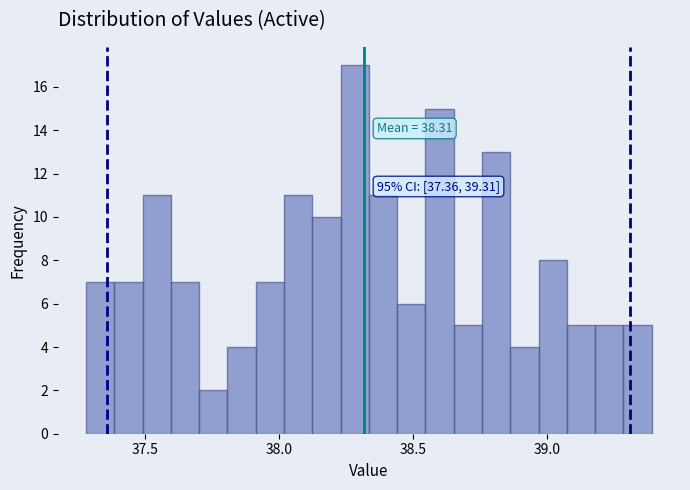

Around what value on the x-axis is the tallest bar? Give the approximate position of its centre, as read against the axis.

38.30